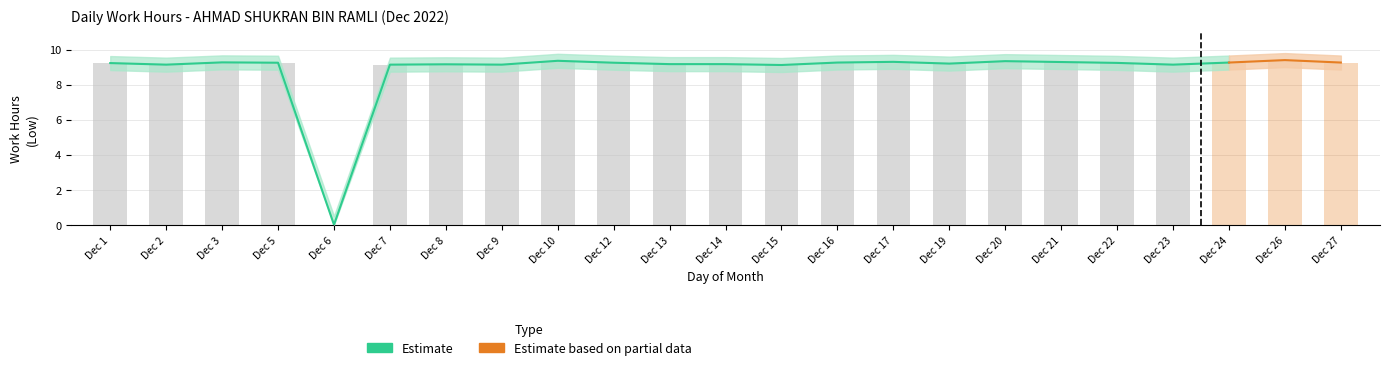

Reading left to right, extract all data points from this chart.

Low: 1=9.2	2=9.1	3=9.3	5=9.2	6=0.0	7=9.1	8=9.2	9=9.1	10=9.4	12=9.2	13=9.2	14=9.2	15=9.1	16=9.3	17=9.3	19=9.2	20=9.3	21=9.3	22=9.2	23=9.1	24=9.3	26=9.4	27=9.3
Low_upper: 1=9.6	2=9.5	3=9.7	5=9.7	6=0.5	7=9.5	8=9.6	9=9.5	10=9.8	12=9.7	13=9.6	14=9.6	15=9.5	16=9.7	17=9.7	19=9.6	20=9.7	21=9.7	22=9.6	23=9.5	24=9.7	26=9.8	27=9.7
Low_lower: 1=8.8	2=8.7	3=8.9	5=8.8	6=0.0	7=8.7	8=8.8	9=8.7	10=9.0	12=8.8	13=8.8	14=8.8	15=8.7	16=8.9	17=8.9	19=8.8	20=8.9	21=8.9	22=8.8	23=8.7	24=8.9	26=9.0	27=8.9
Bar: 1=9.2	2=9.1	3=9.3	5=9.2	6=0.0	7=9.1	8=9.2	9=9.1	10=9.4	12=9.2	13=9.2	14=9.2	15=9.1	16=9.3	17=9.3	19=9.2	20=9.3	21=9.3	22=9.2	23=9.1	24=9.3	26=9.4	27=9.3